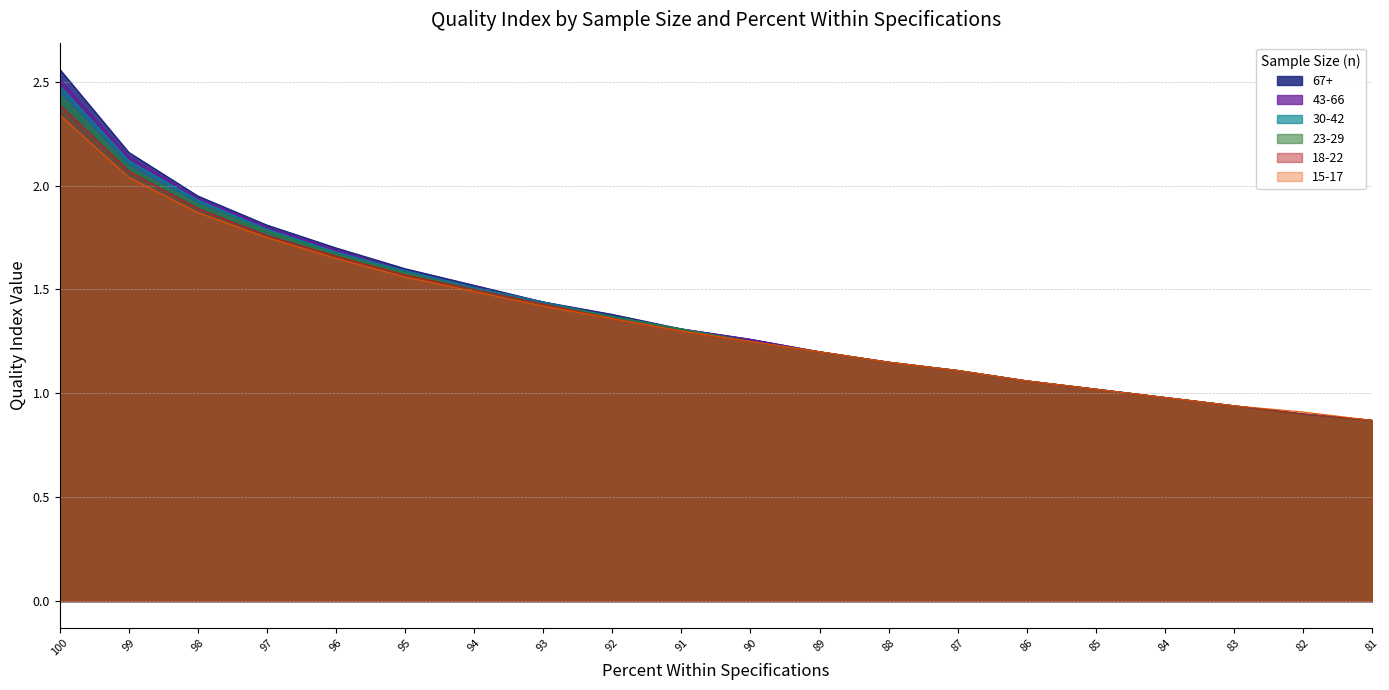

True or false: 43-66 and 15-17 cross at least once.

False